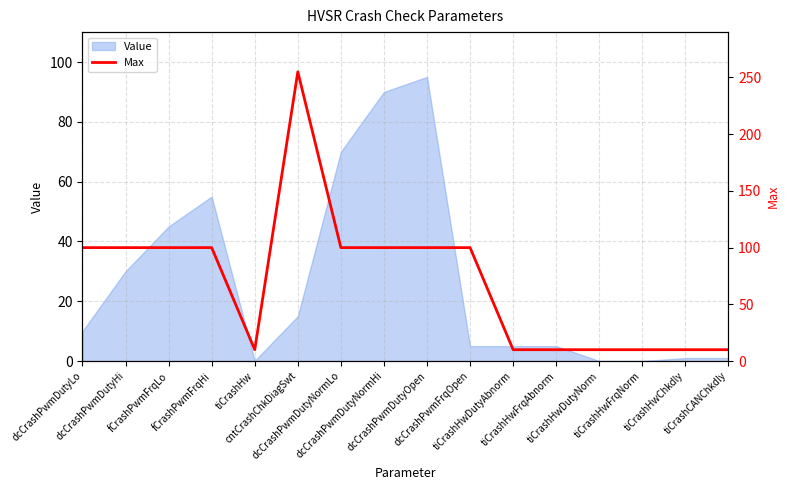

Is it true that the value at fCrashPwmFrqHi is 53?

False